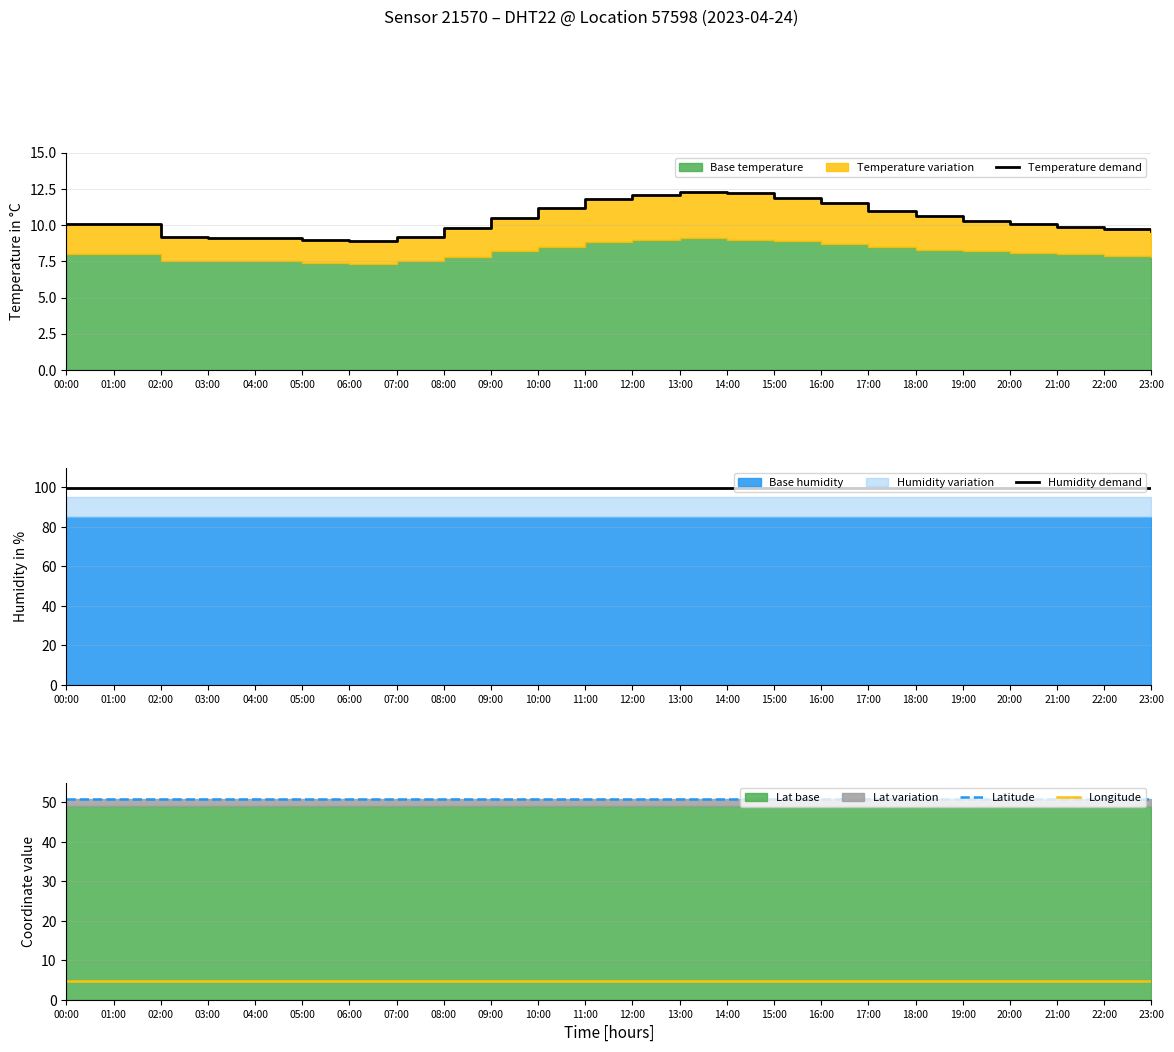

At which category is the sum across all series the highest?

13:00